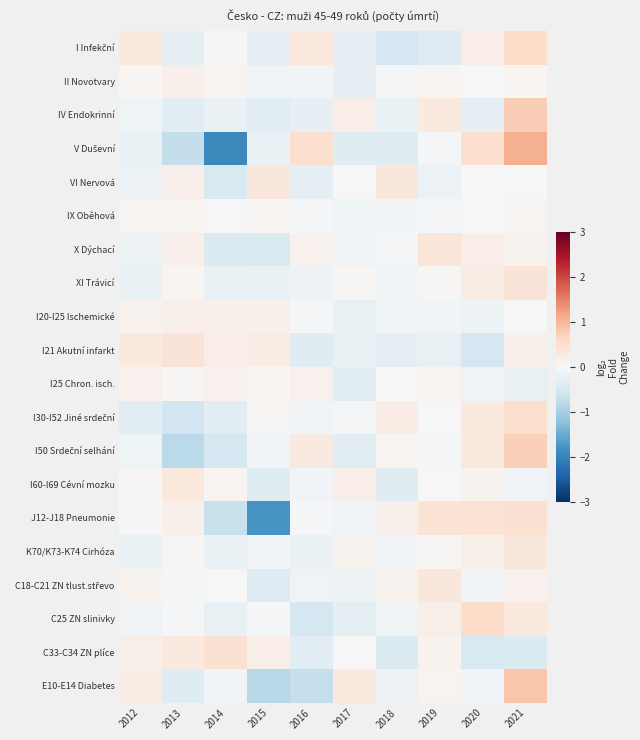

At 2015, list the series in order from smallest to largest.

J12-J18 Pneumonie, E10-E14 Diabetes, X Dýchací, C18-C21 ZN tlust.střevo, I60-I69 Cévní mozku, IV Endokrinní, I Infekční, V Duševní, XI Trávicí, II Novotvary, K70/K73-K74 Cirhóza, I50 Srdeční selhání, C25 ZN slinivky, I30-I52 Jiné srdeční, IX Oběhová, I25 Chron. isch., I20-I25 Ischemické, C33-C34 ZN plíce, I21 Akutní infarkt, VI Nervová